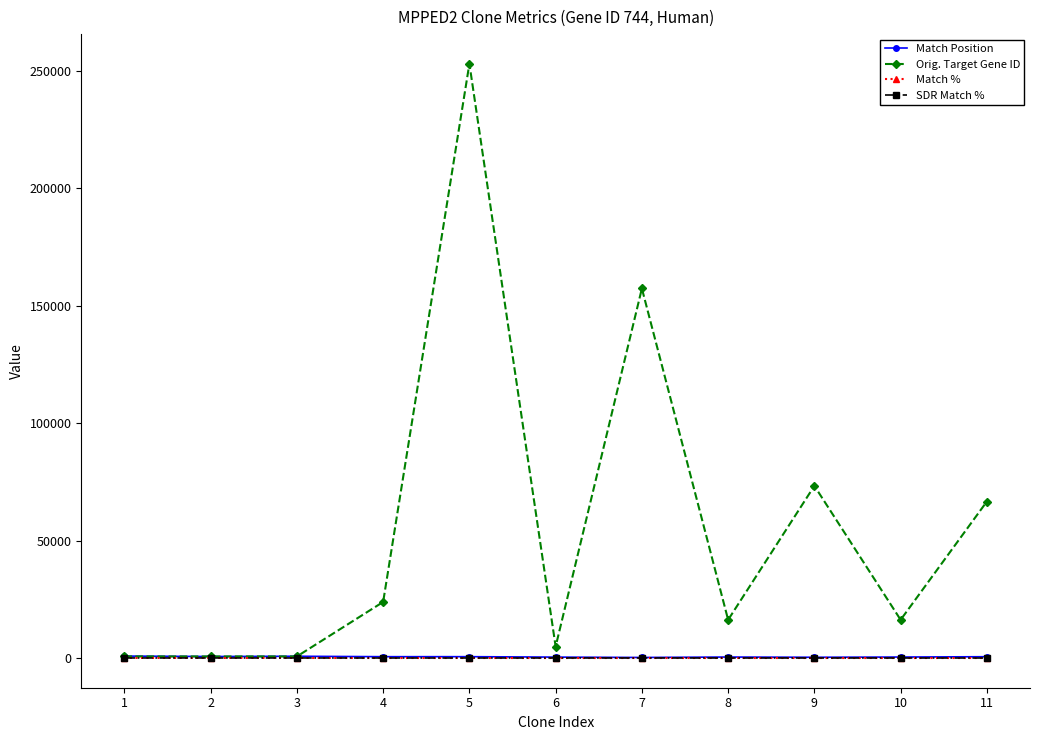

True or false: Match % and Match Position cross at least once.

False